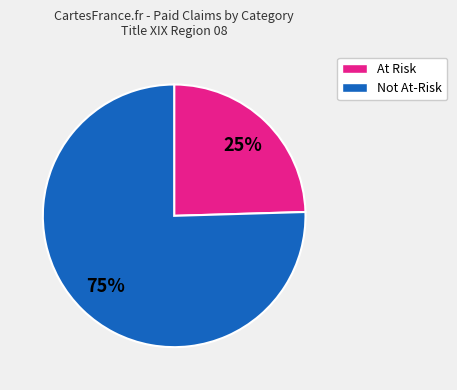

How many slices are in this pie chart?

2